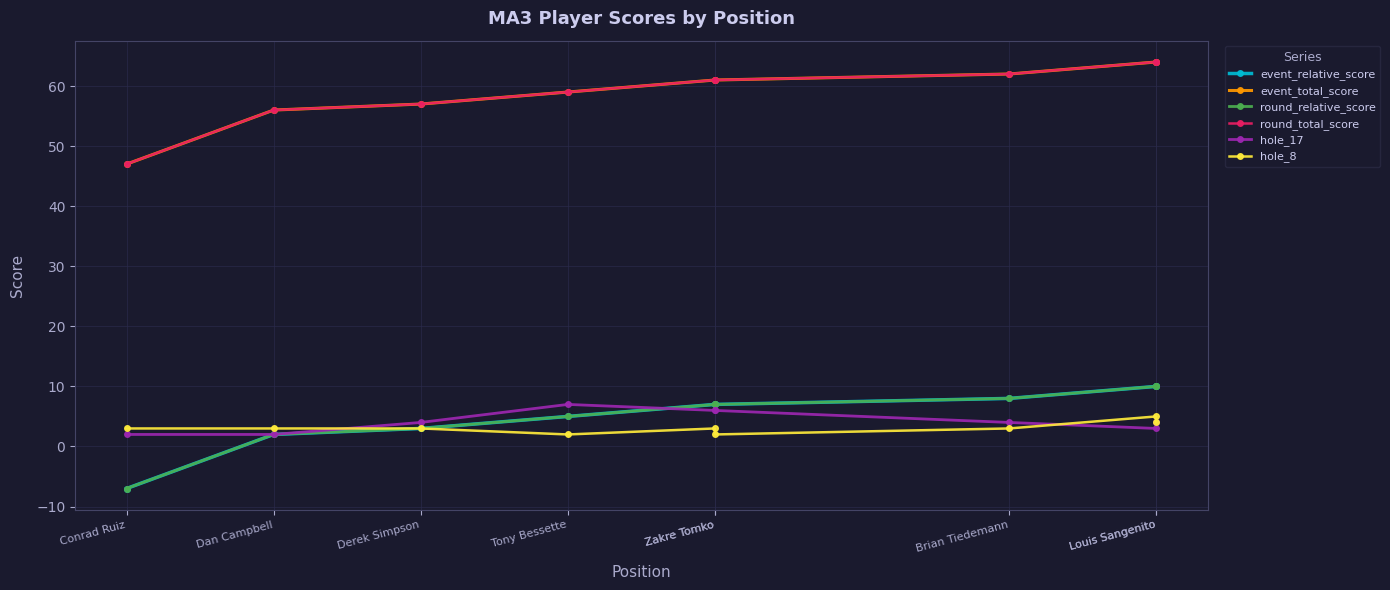

What is the difference between the round_total_score values at Derek Simpson and Louis Sangenito?

7